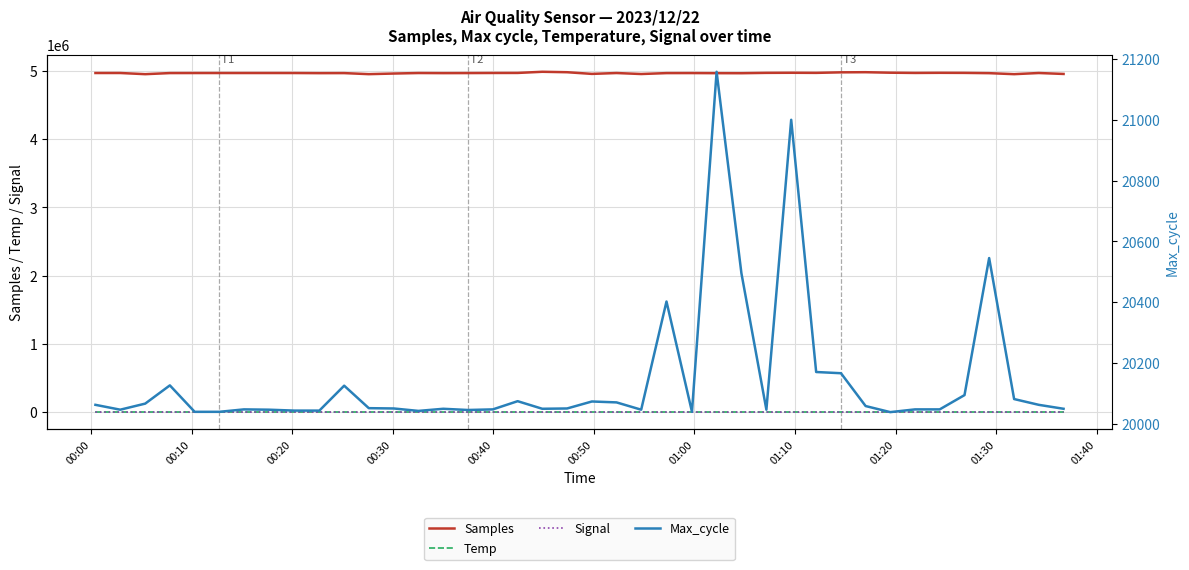

True or false: Samples and Signal intersect in this chart.

False